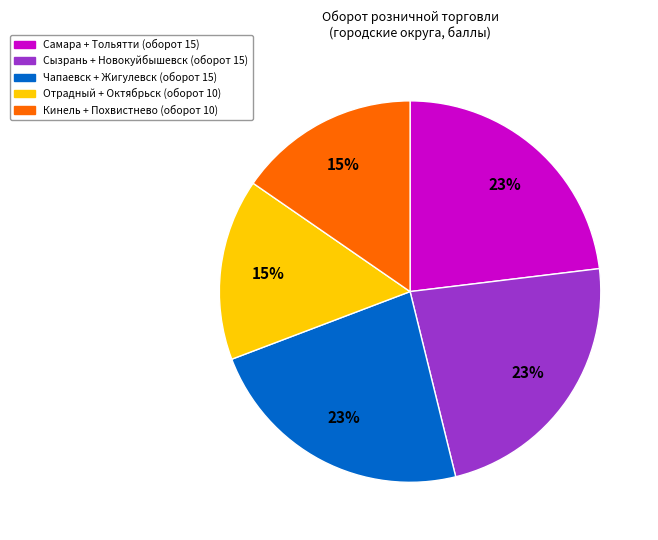

Is the sum of Сызрань + Новокуйбышевск (оборот 15) and Чапаевск + Жигулевск (оборот 15) greater than half?

No